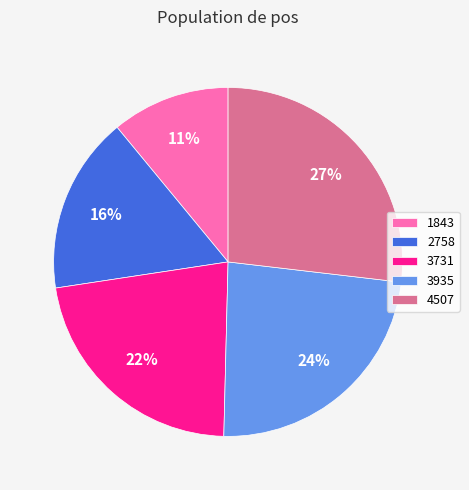

True or false: 4507 accounts for 38% of the total.

False